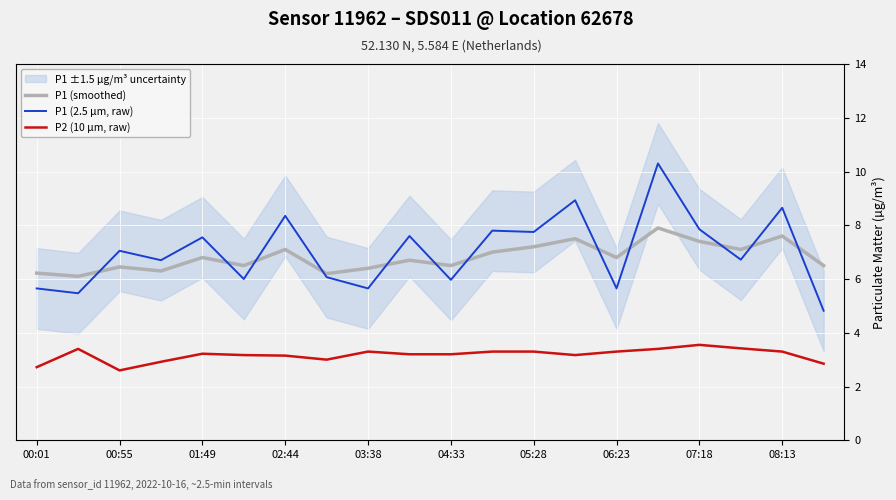

How many lines are shown in the chart?

3